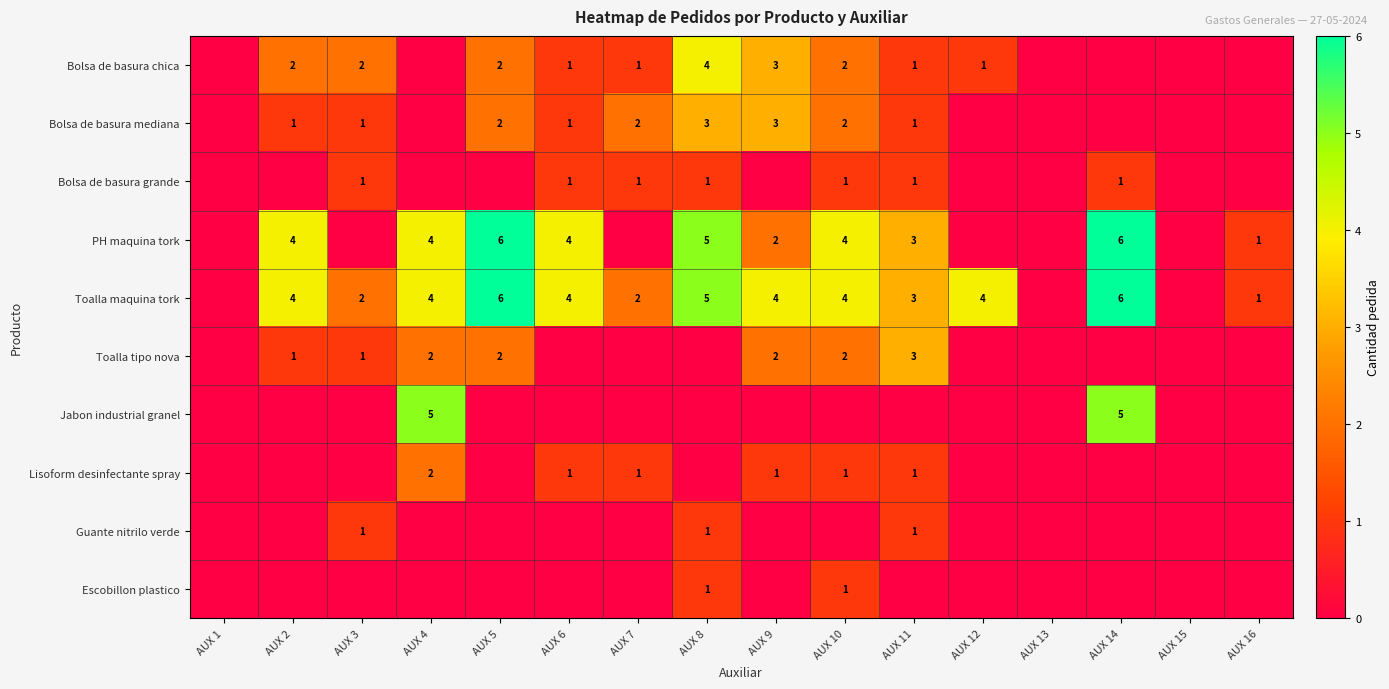

Is the value of Bolsa de basura mediana at AUX 8 greater than the value of PH maquina tork at AUX 2?

No